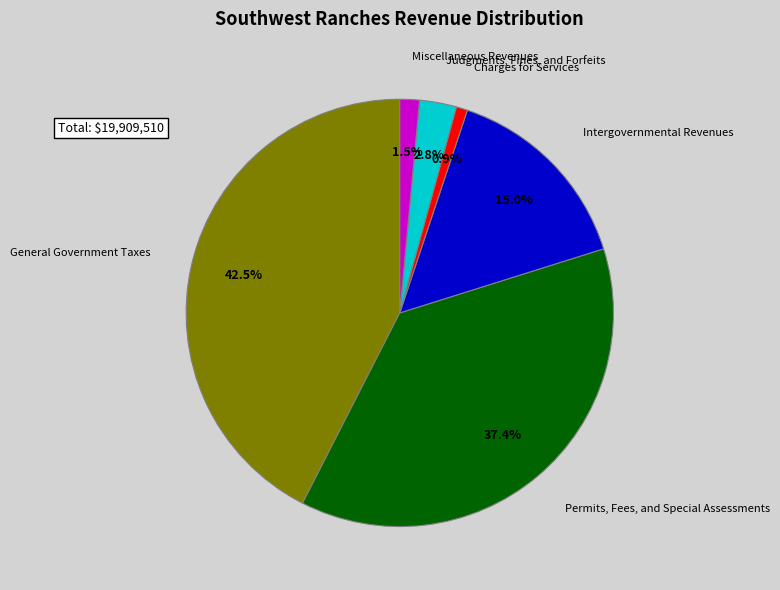

Is it true that Permits, Fees, and Special Assessments is 27% of the pie?

False